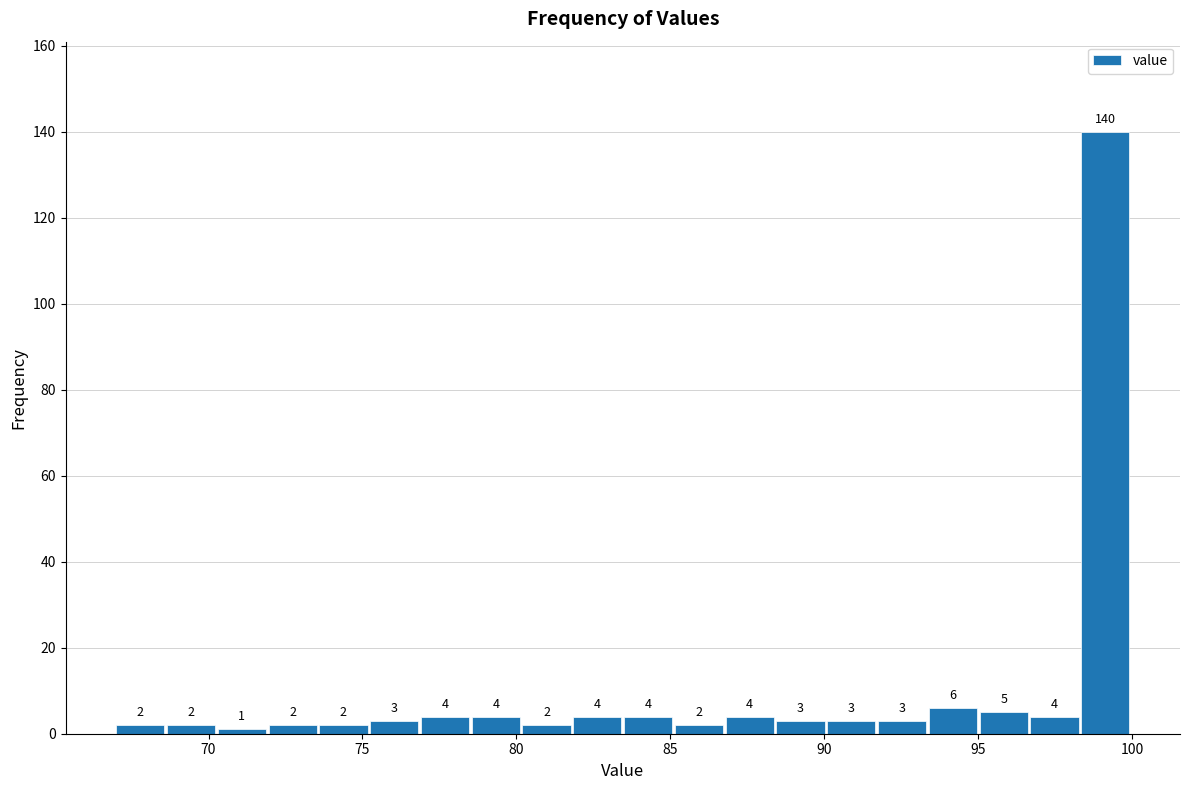

Read against the x-axis, roughly where is the centre of the tallest bar?

99.0